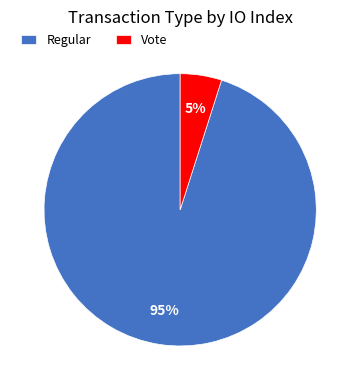

Count the number of slices in the pie.

2